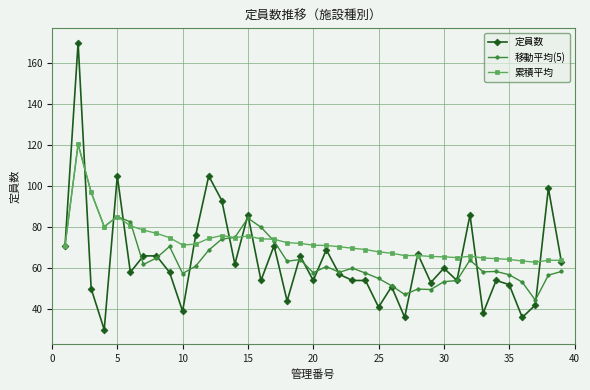

True or false: 累積平均 has more than 1 interior local peaks.

True